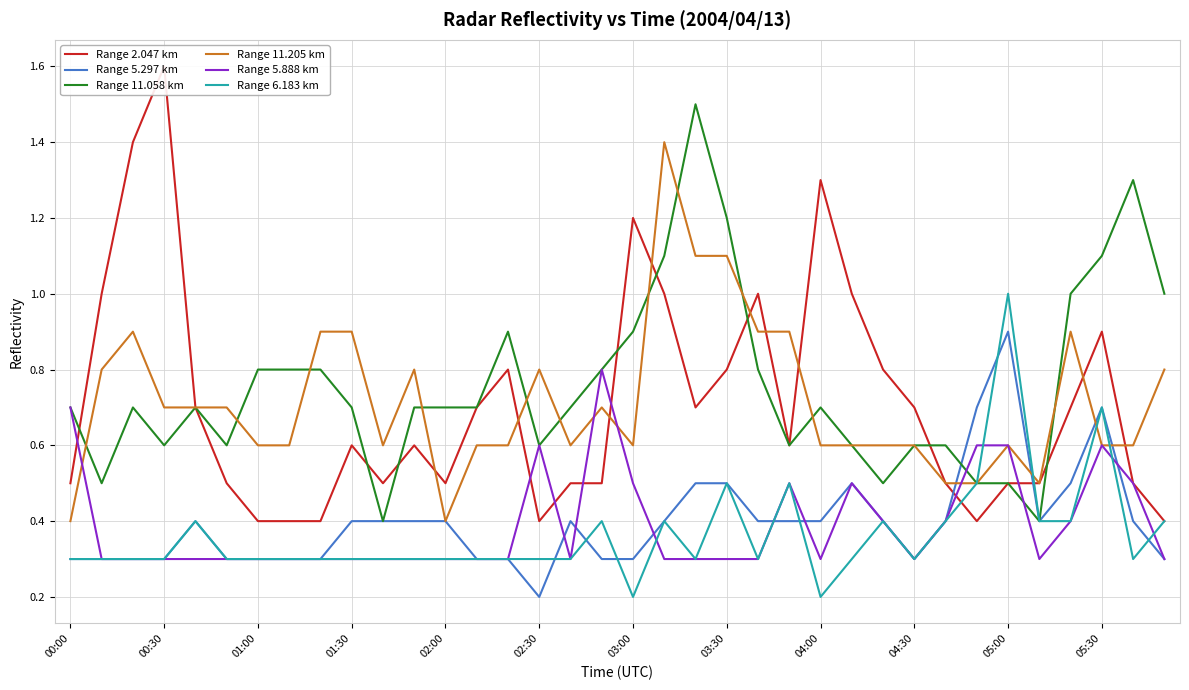

Rank the series by their maximum value, from highest to lowest.

Range 2.047 km, Range 11.058 km, Range 11.205 km, Range 6.183 km, Range 5.297 km, Range 5.888 km